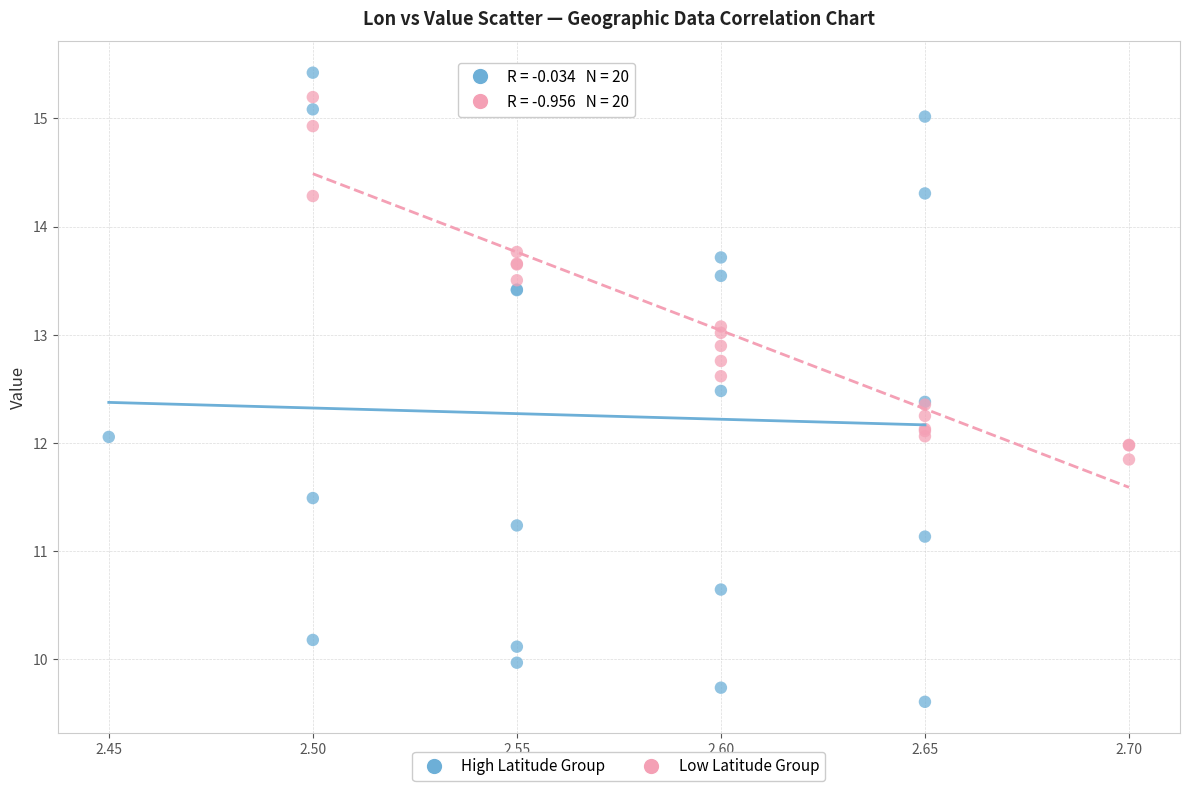

Which series has the largest Y range (max minus min)?

High Latitude Group